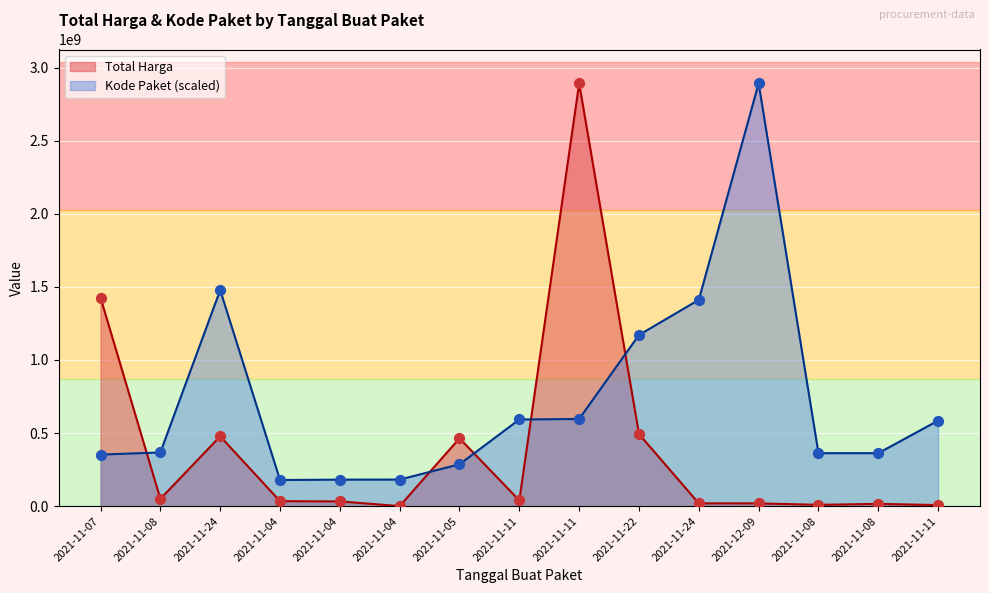

Which series contains the lowest Y value?

Total Harga